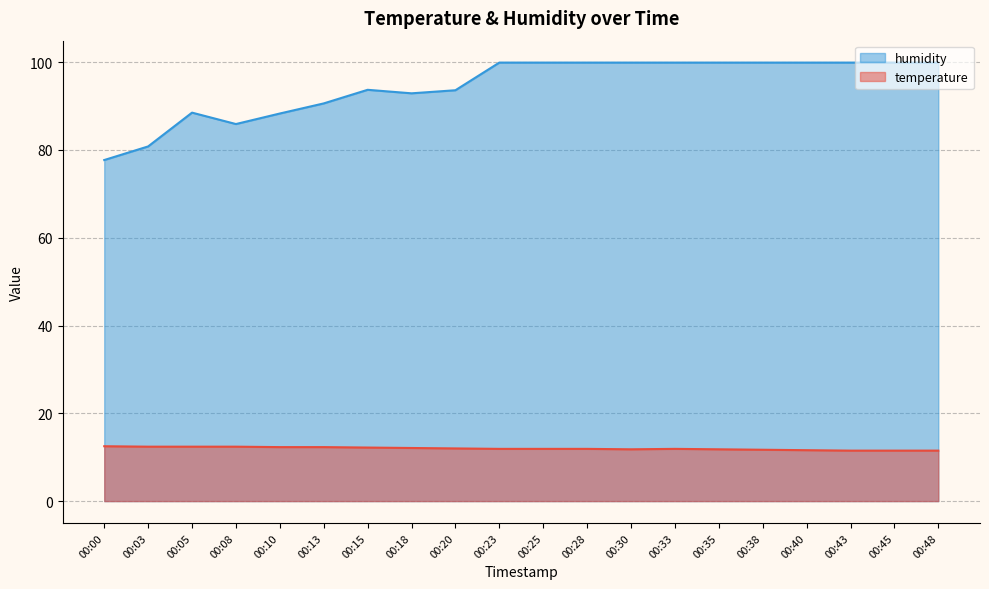

List the series in order of their peak value, highest first.

humidity, temperature